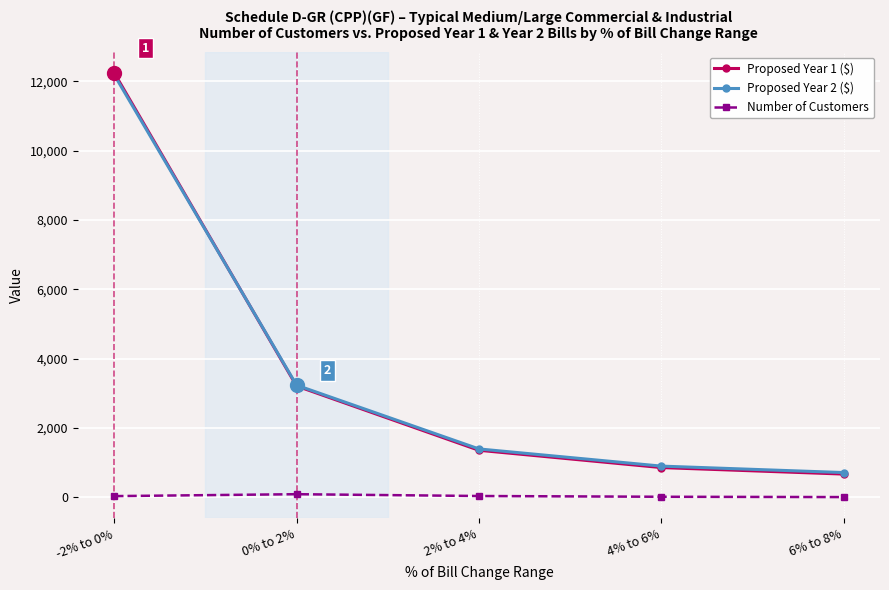

The value of Proposed Year 2 ($) at 4% to 6% is 898.4. True or false?

True